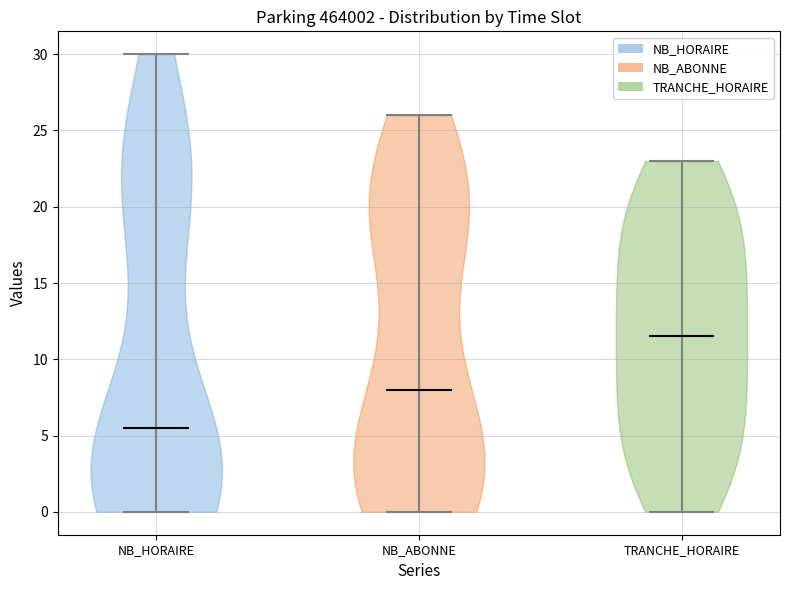

Reading left to right, read every violin against the y-axis: where its median line is, and the lowest and highest points it reaches. The values are not printed on the chart, so give them approximately, as read against the axis.

NB_HORAIRE: median line 5.5, lowest point 0.0, highest point 30.0
NB_ABONNE: median line 8.0, lowest point 0.0, highest point 26.0
TRANCHE_HORAIRE: median line 11.5, lowest point 0.0, highest point 23.0